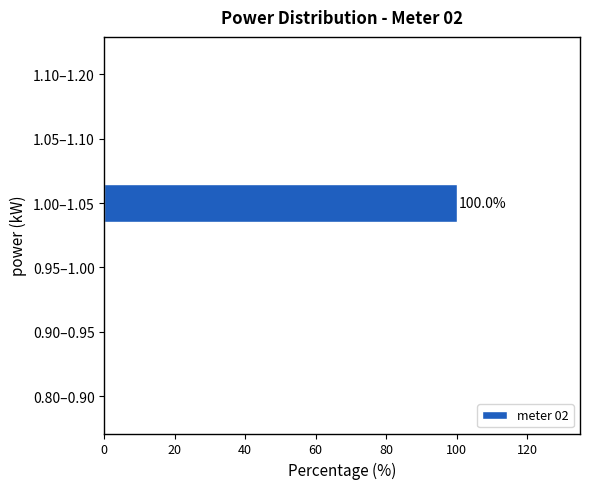

Reading top to bottom, list all the values displayed in this chart.

1.10–1.20=0	1.05–1.10=0	1.00–1.05=100	0.95–1.00=0	0.90–0.95=0	0.80–0.90=0